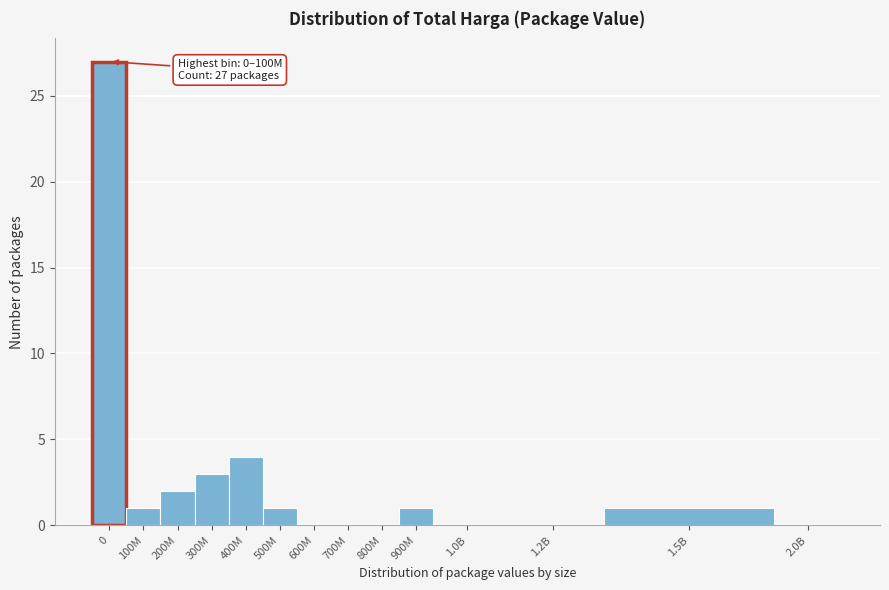

Reading right to left, what are all the values shown in this chart?

2.0B=0	1.5B=1	1.2B=0	1.0B=0	900M=1	800M=0	700M=0	600M=0	500M=1	400M=4	300M=3	200M=2	100M=1	0=27